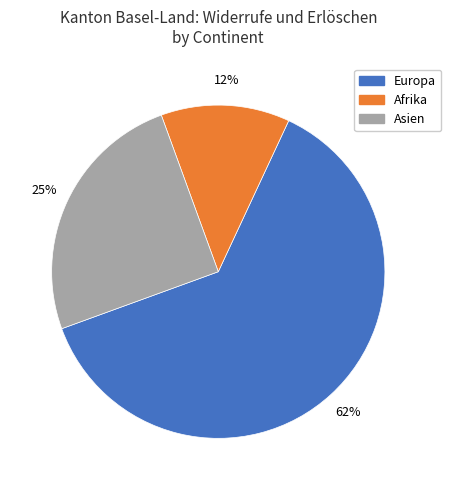

Which slice is the smallest?

Afrika